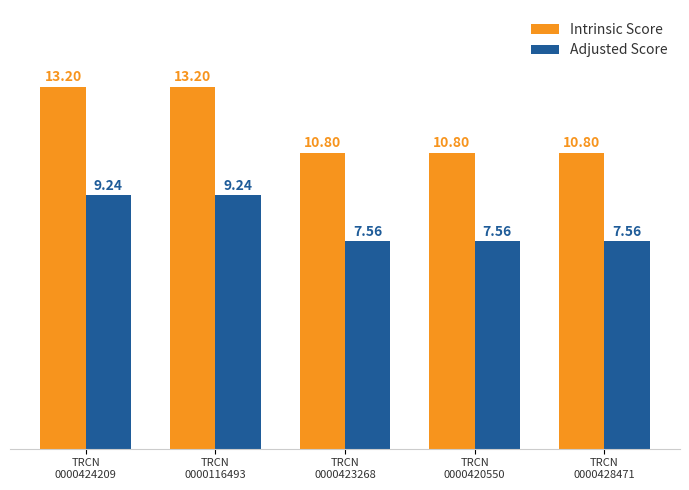

Which series has the largest total across all categories?

Intrinsic Score